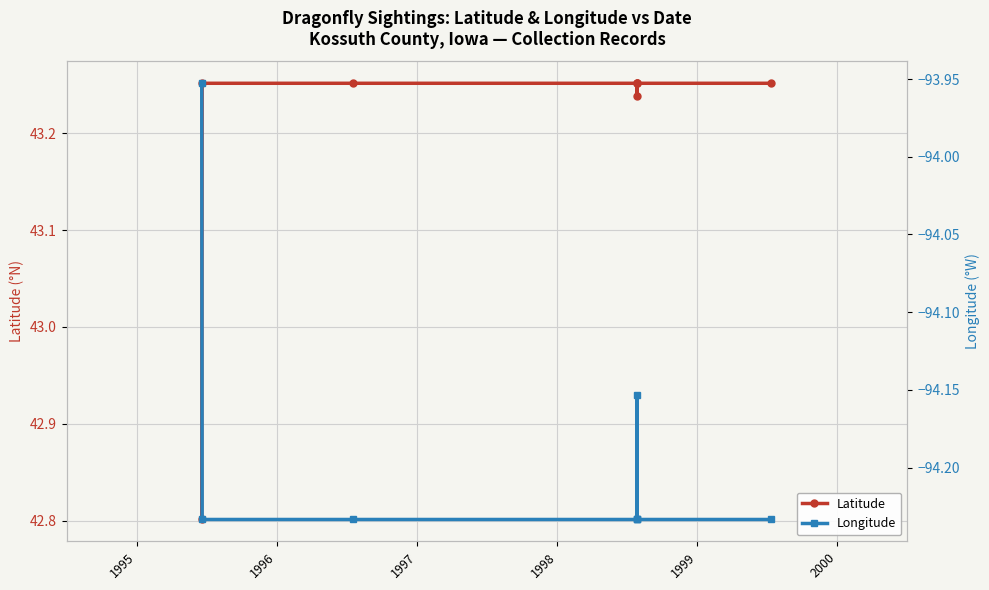

At which label is Latitude closest to 43?

1995